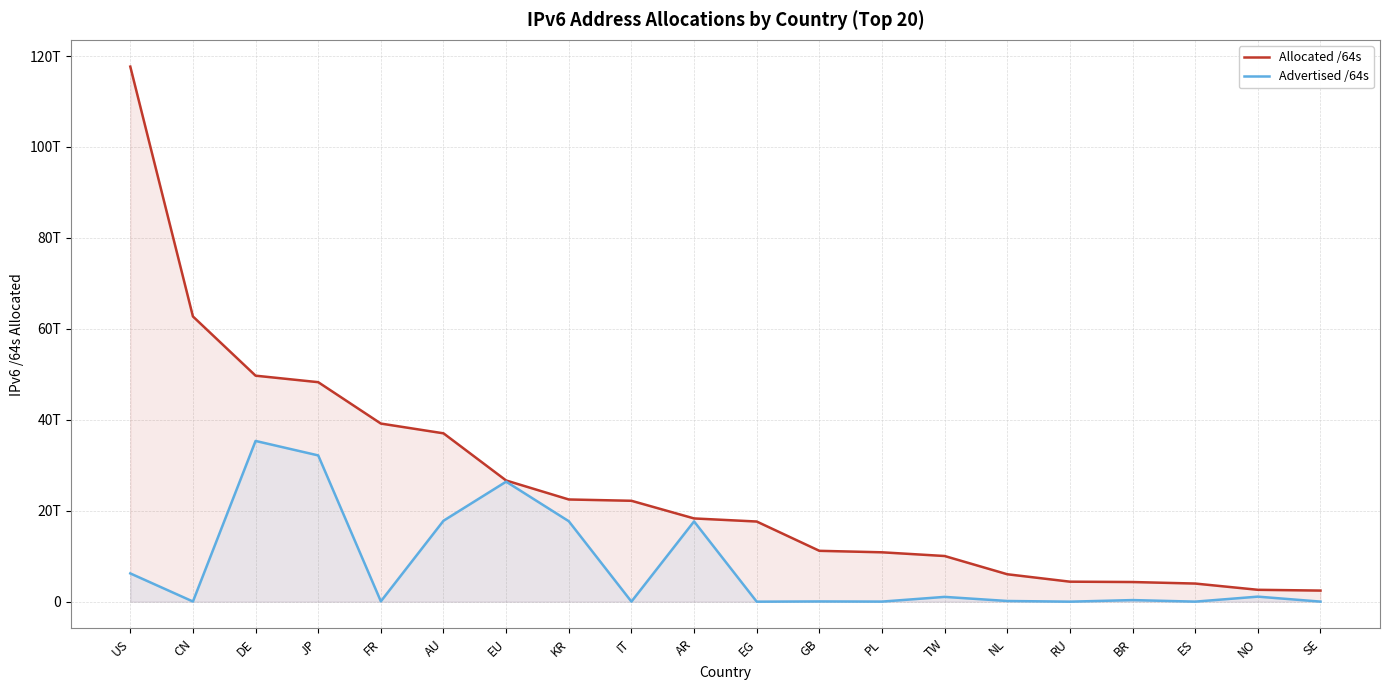

Reading left to right, list all the values displayed in this chart.

Allocated /64s: US=117677362839552	CN=62727997882368	DE=49705669820416	JP=48275976224769	FR=39174400901120	AU=37026962931712	EU=26654567563264	KR=22479859089409	IT=22192096608256	AR=18309509414912	EG=17630840815616	GB=11188396687360	PL=10861977862144	TW=10045928767488	NL=6034443599872	RU=4402347835392	BR=4325040193536	ES=3990025666560	NO=2615655530496	SE=2443847335936
Advertised /64s: US=6220131336192	CN=40265383936	DE=35351875944448	JP=32170932895744	FR=77309411328	AU=17802203824128	EU=26396869001216	KR=17695265259520	IT=21474902016	AR=17656611733504	EG=4295032832	GB=55834771456	PL=22011707392	TW=1058172567552	NL=154619084800	RU=4295360512	BR=353044267008	ES=12884901888	NO=1112396529664	SE=17179869184